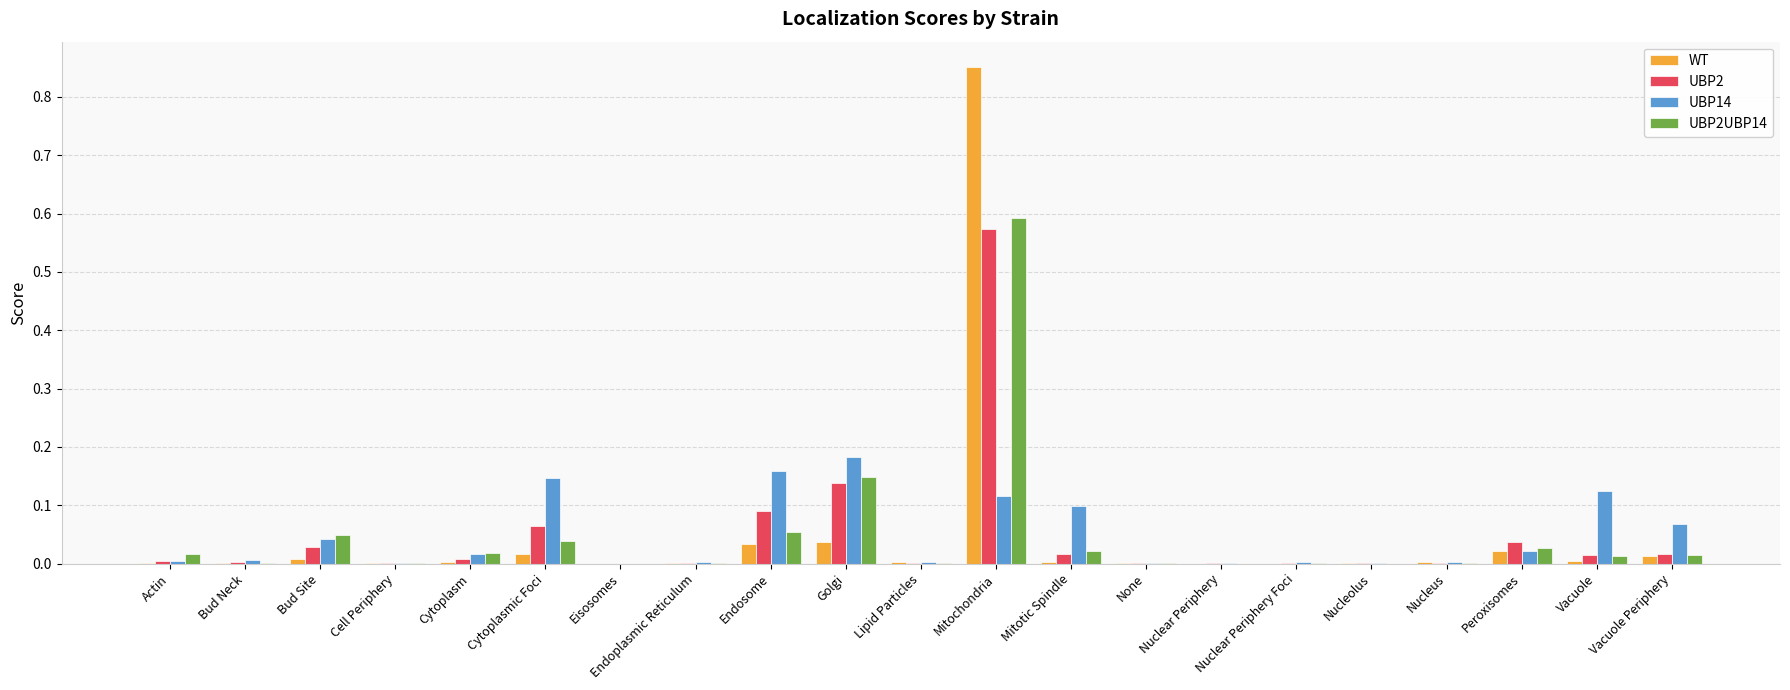

Which category has the highest value in the UBP2 series?

Mitochondria